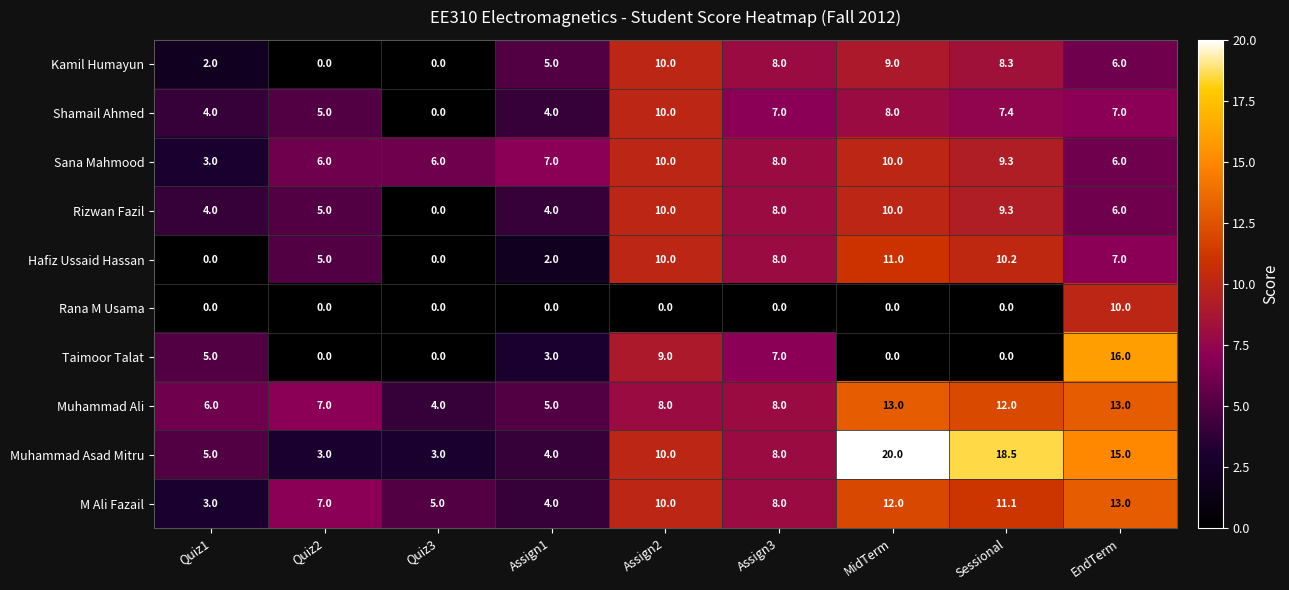

What is the approximate value of Muhammad Asad Mitru at Assign1?

4.0